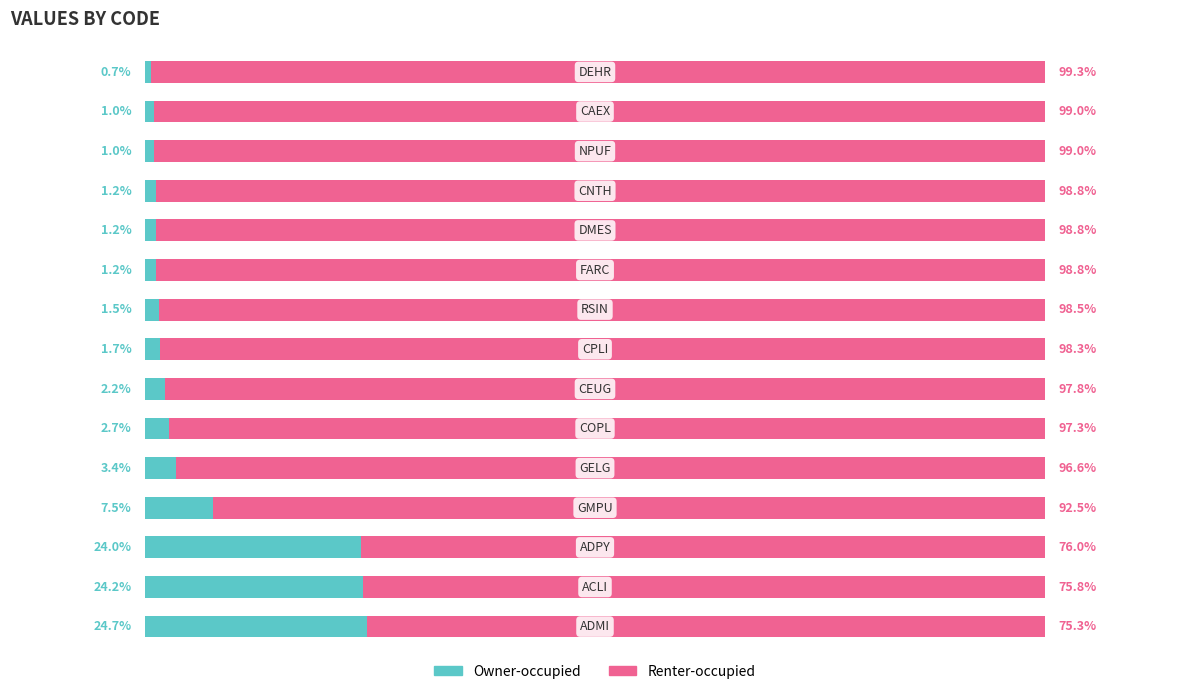

What are all the series names shown in the legend?

Owner-occupied, Renter-occupied